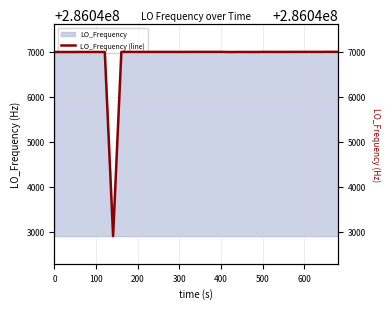

How many interior local peaks (higher than both neighbors) does the data have?

7